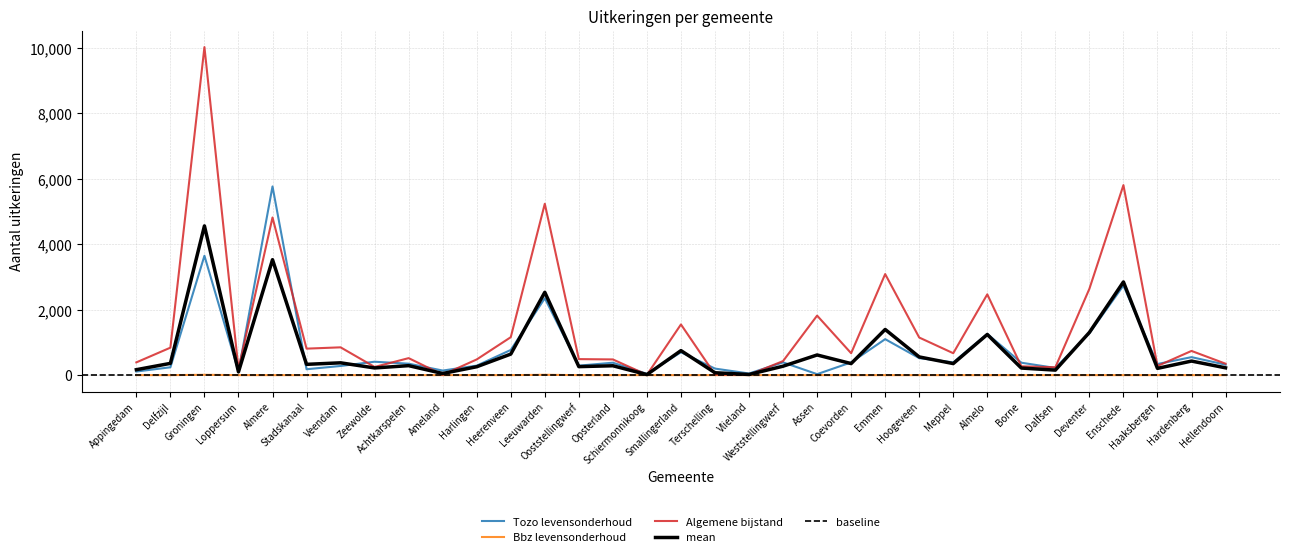

What is the sum of the Tozo levensonderhoud values at Appingedam and Achtkarspelen?

460.0